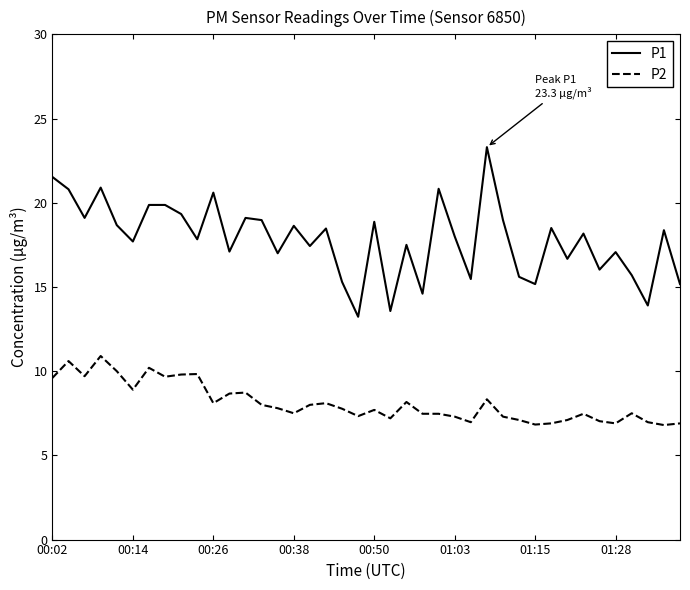

Which series has the largest total across all categories?

P1